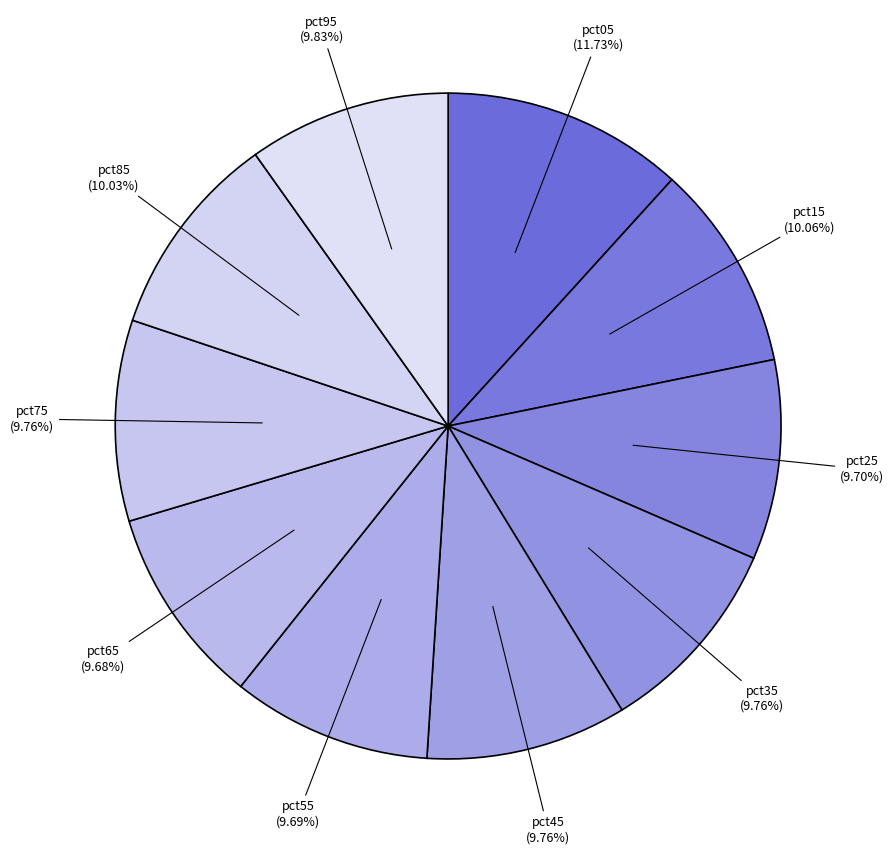

The pct35 slice represents 10% of the pie. True or false?

True